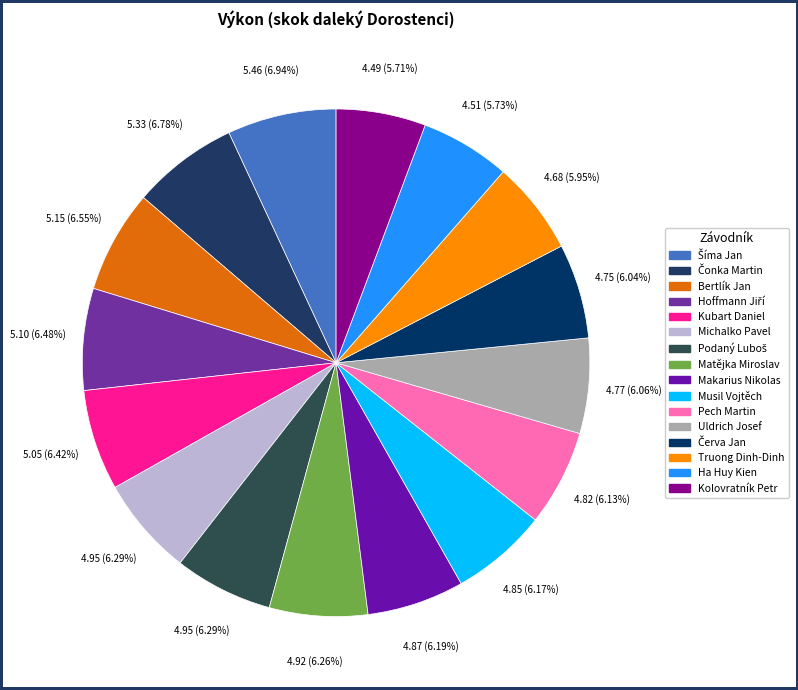

How many slices are in this pie chart?

16